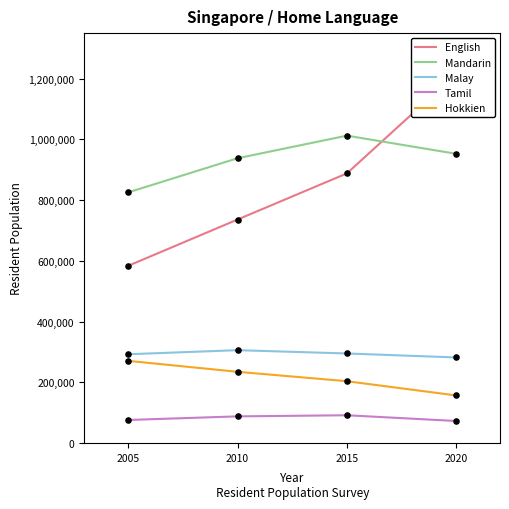

Which series has the largest total across all categories?

Mandarin